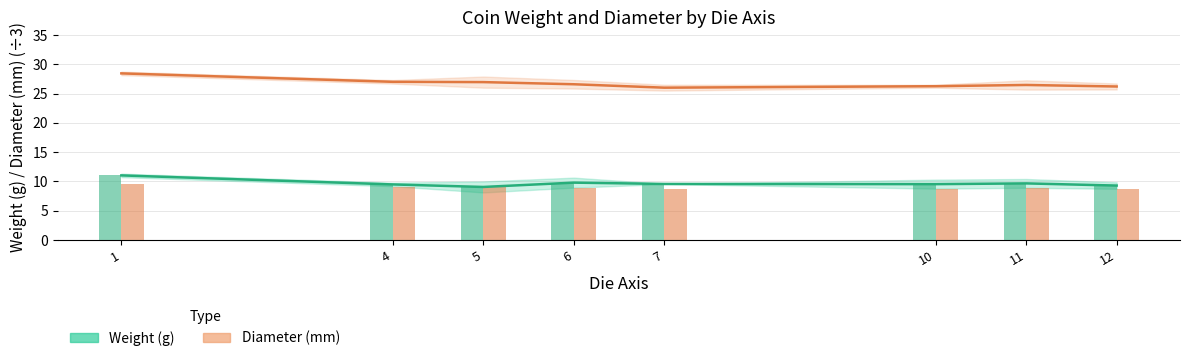

What is the difference between the second highest and minimum values in the weight series?

0.7